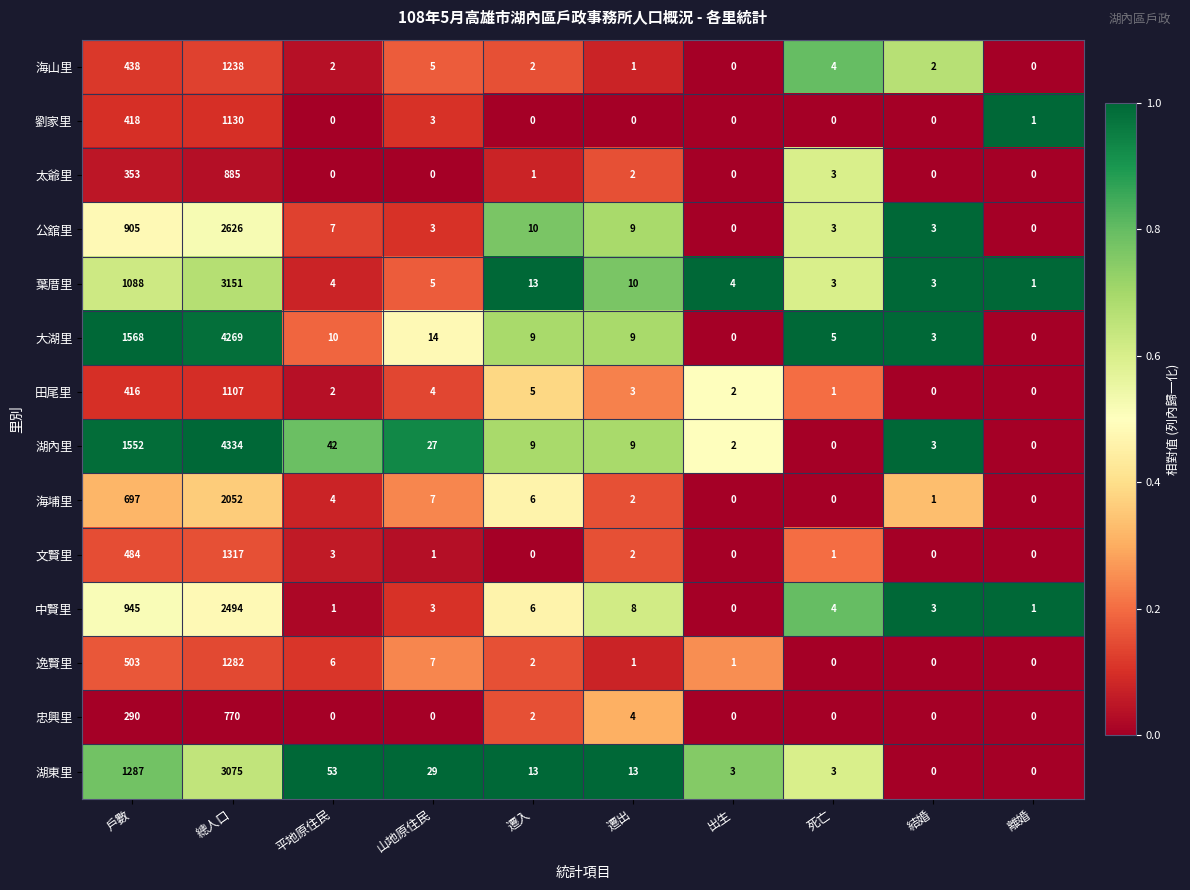

List the series in order of their peak value, highest first.

湖內里, 大湖里, 葉厝里, 湖東里, 公舘里, 中賢里, 海埔里, 文賢里, 逸賢里, 海山里, 劉家里, 田尾里, 太爺里, 忠興里